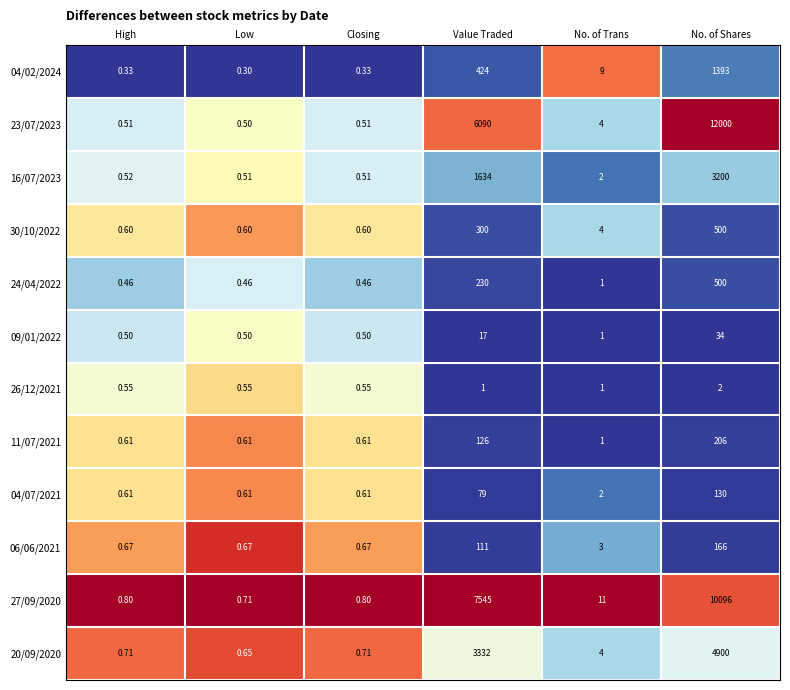

What is the spread (max minus min) of values at No. of Shares?

11998.0